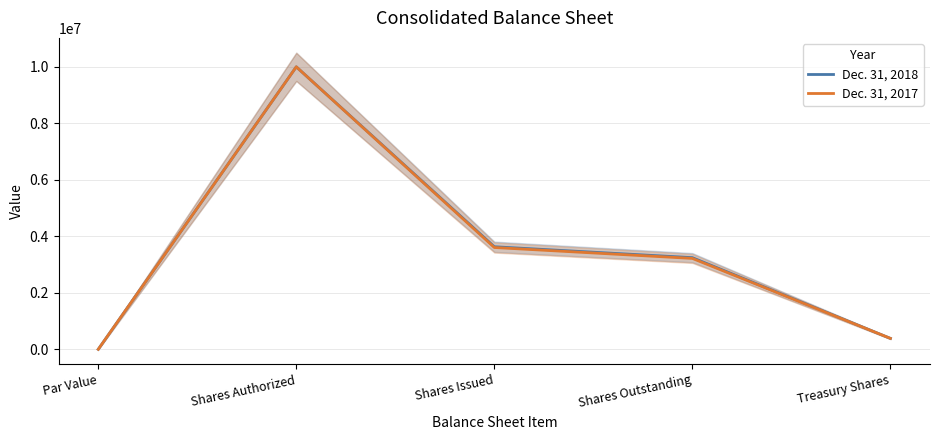

How many lines are shown in the chart?

2